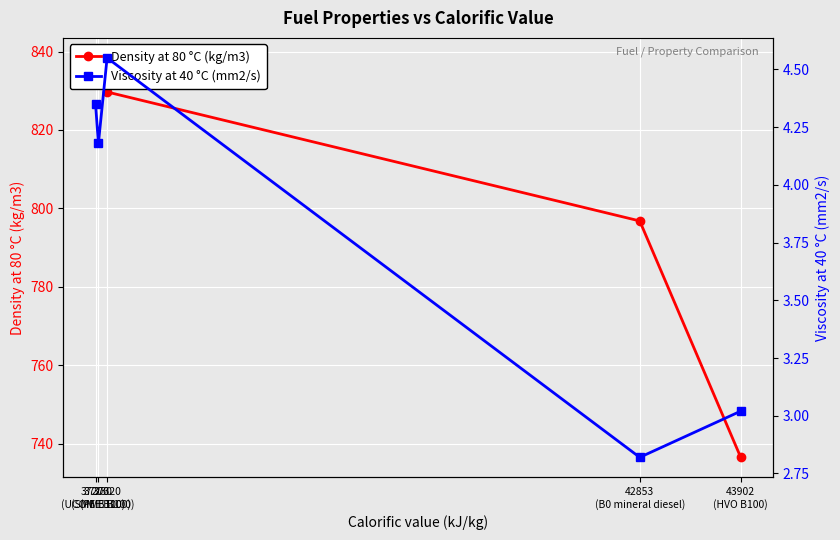

What is the difference between the maximum and minimum values in the Viscosity at 40 °C (mm2/s) series?

1.7